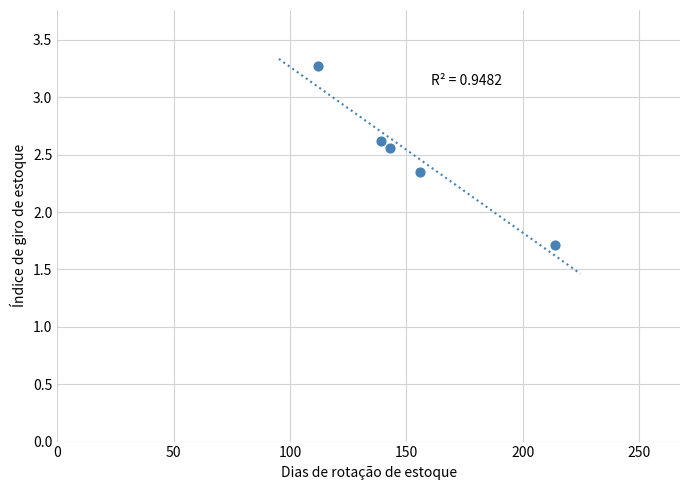

What Y value in the scatter plot is closest to 2?

1.7